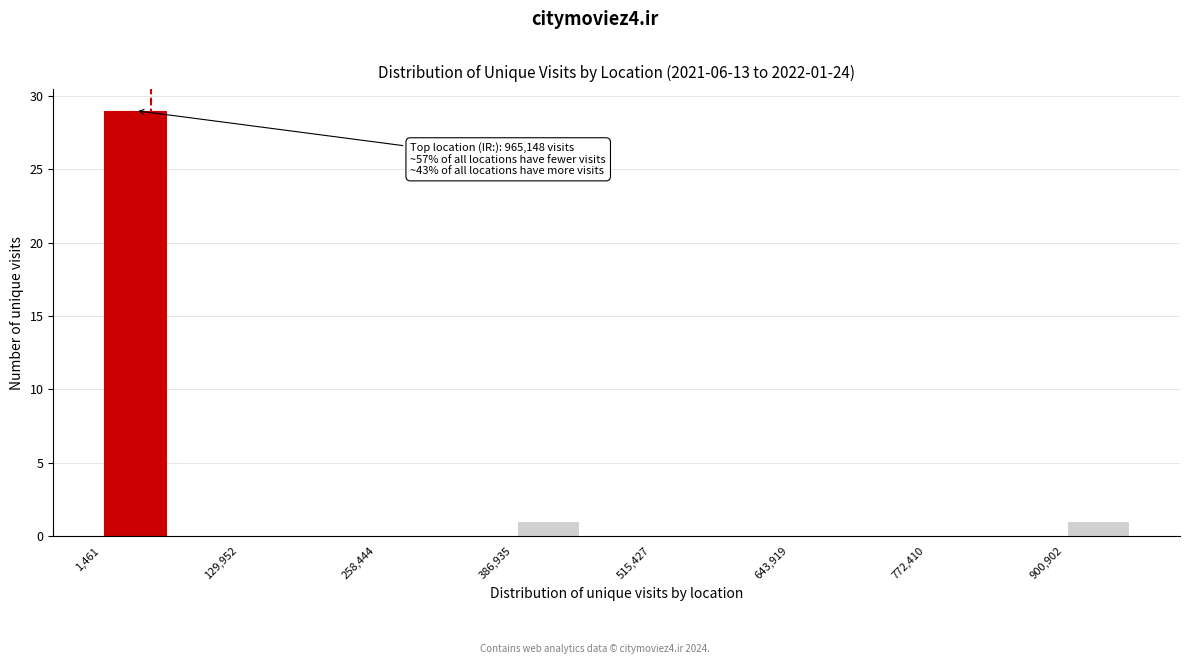

Read against the x-axis, roughly where is the centre of the tallest bar?

40000